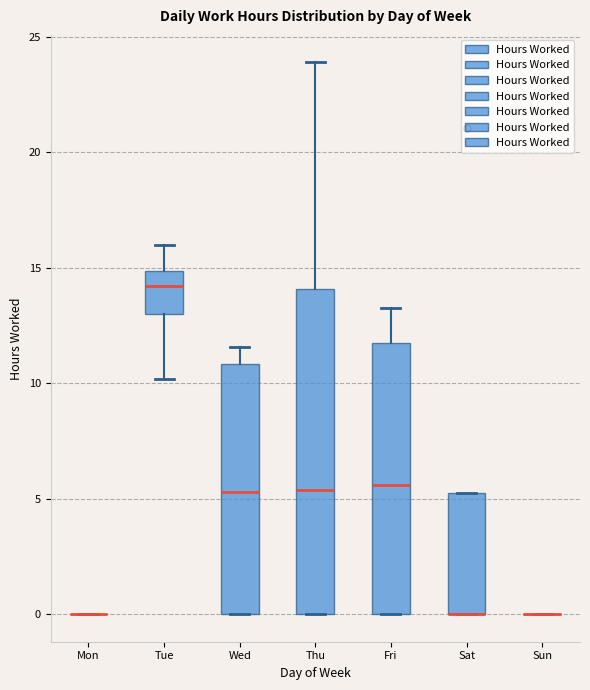

Where does the median line of the box for Thu sit on the y-axis? The values are not printed on the chart, so give them approximately, as read against the axis.

5.5